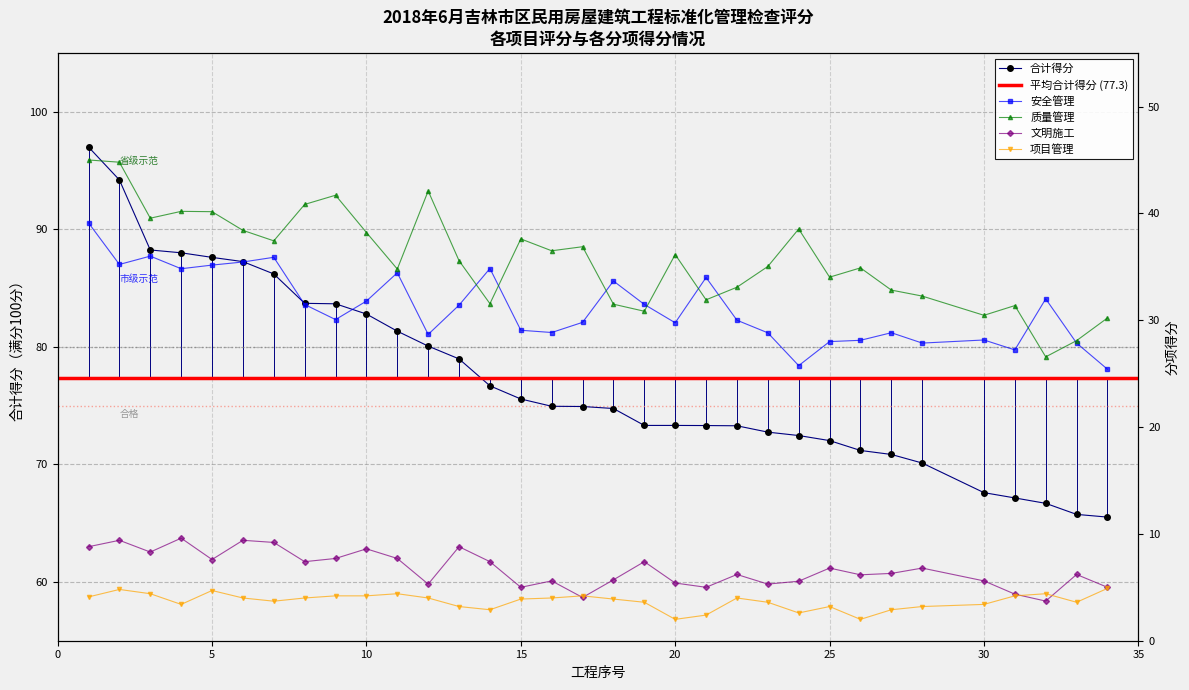

Which category has the highest value in the 安全管理 series?

1